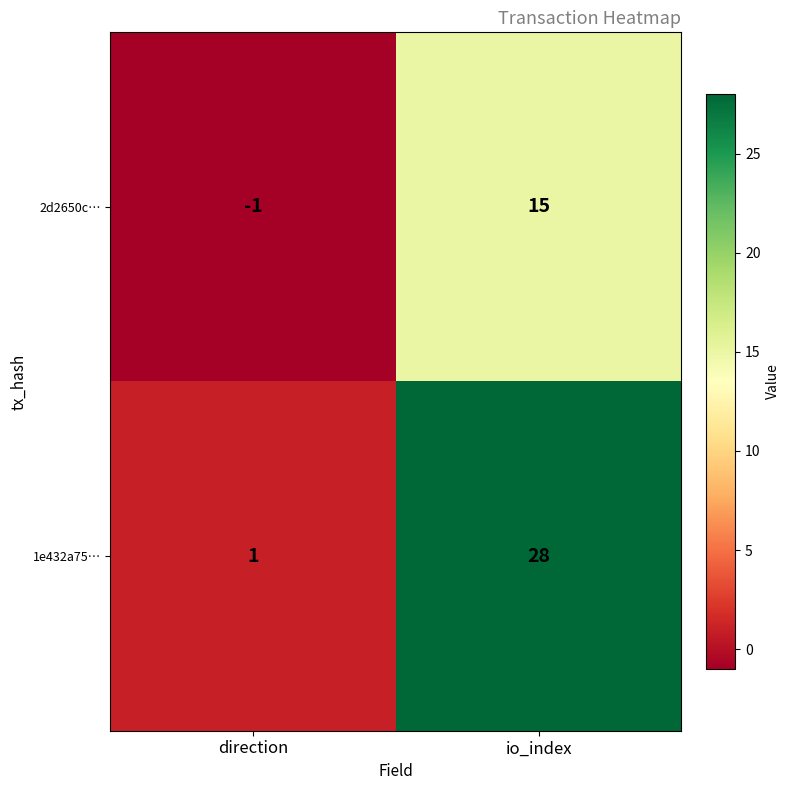

Between direction and io_index, which series saw the biggest shift?

1e432a75…